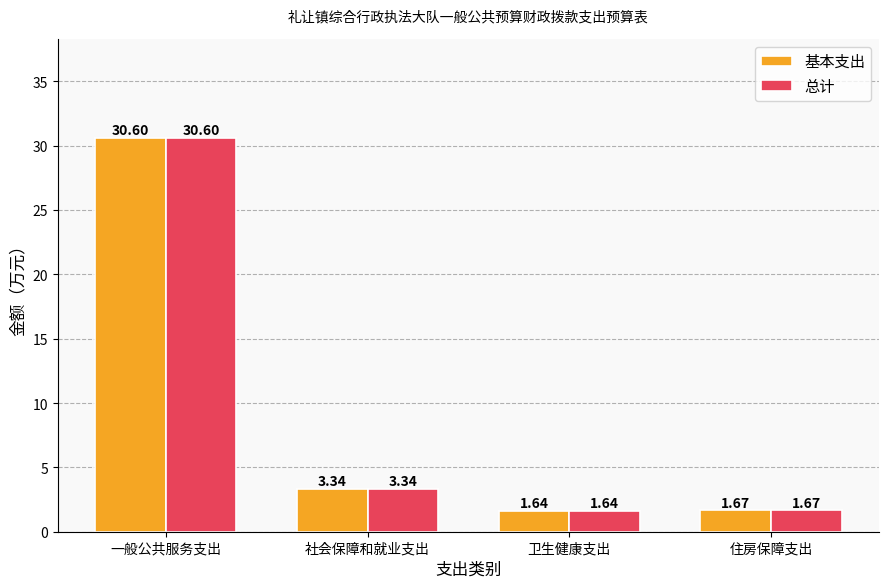

What are all the series names shown in the legend?

基本支出, 总计